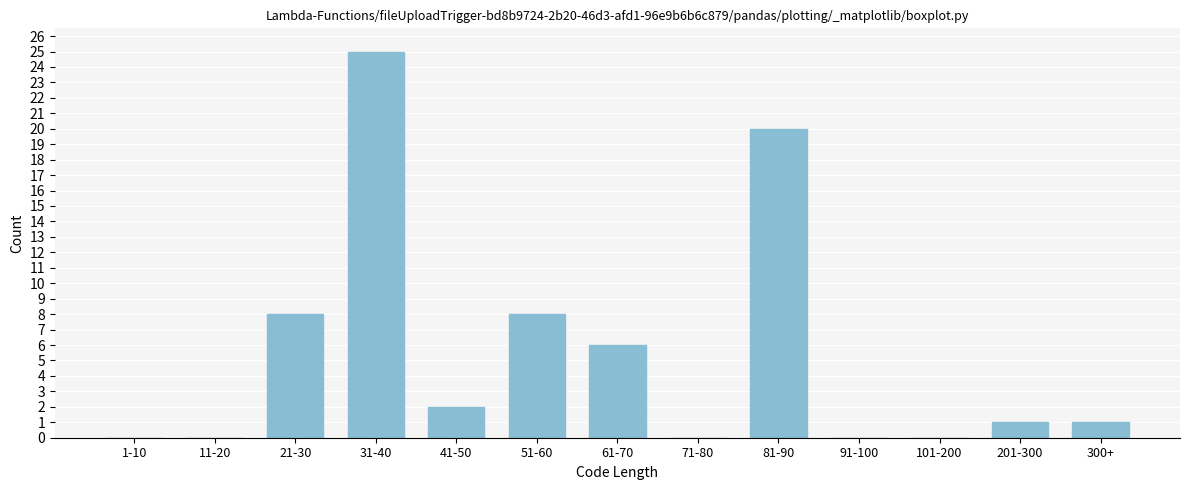

Reading right to left, list all the values displayed in this chart.

300+=1	201-300=1	101-200=0	91-100=0	81-90=20	71-80=0	61-70=6	51-60=8	41-50=2	31-40=25	21-30=8	11-20=0	1-10=0